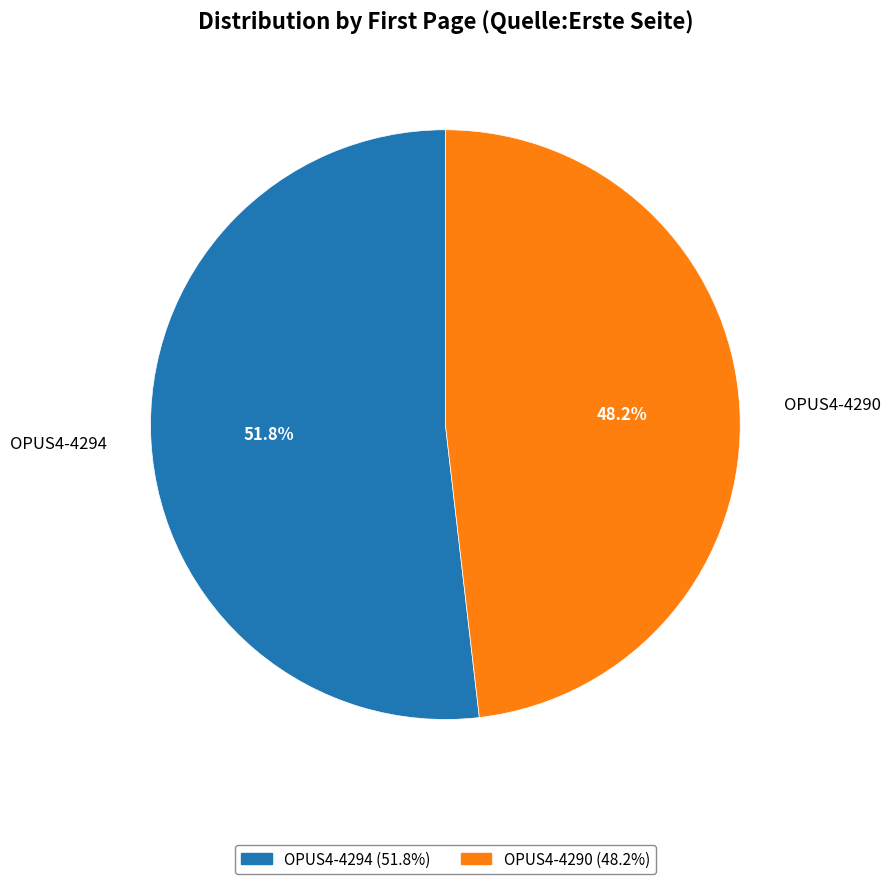

How many slices are in this pie chart?

2